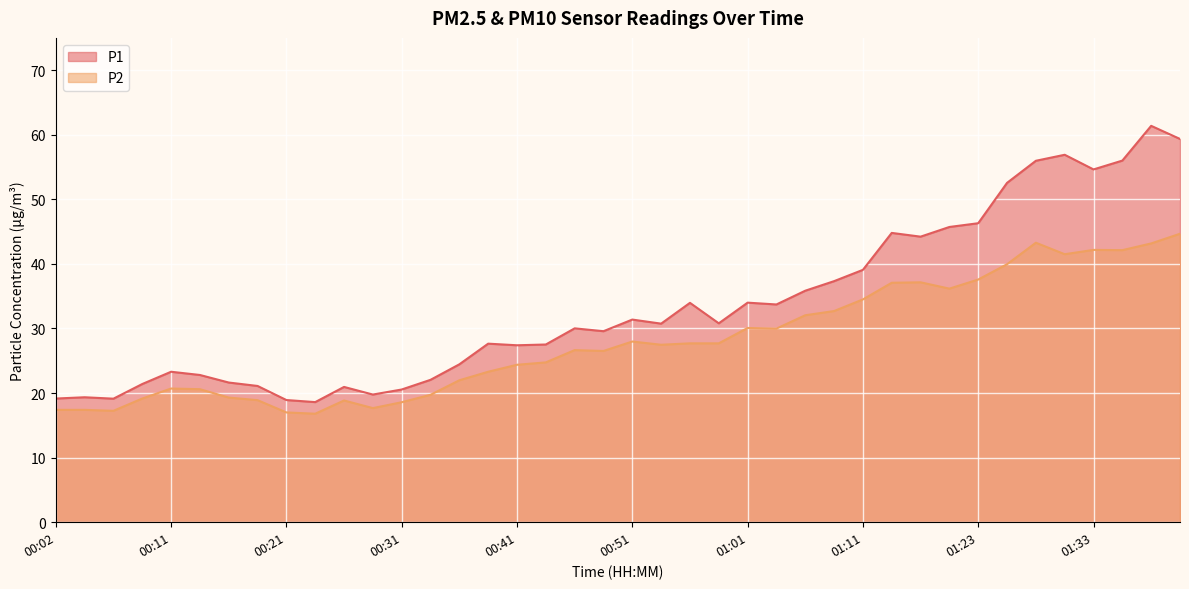

List the series in order of their overall mean, lowest first.

P2, P1